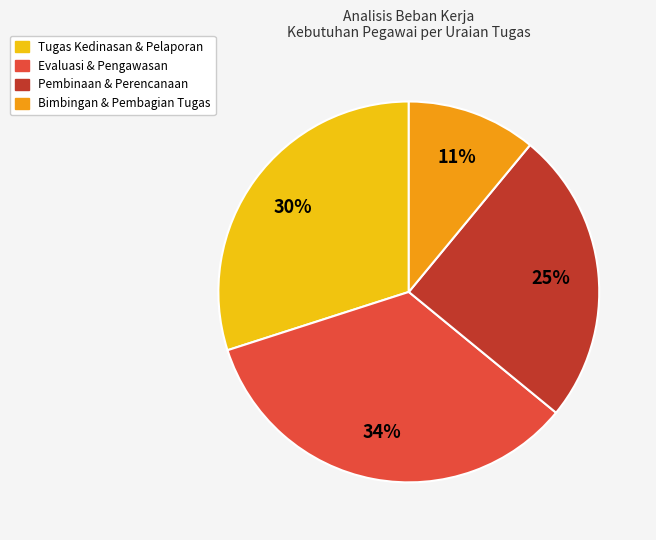

Count the number of slices in the pie.

4